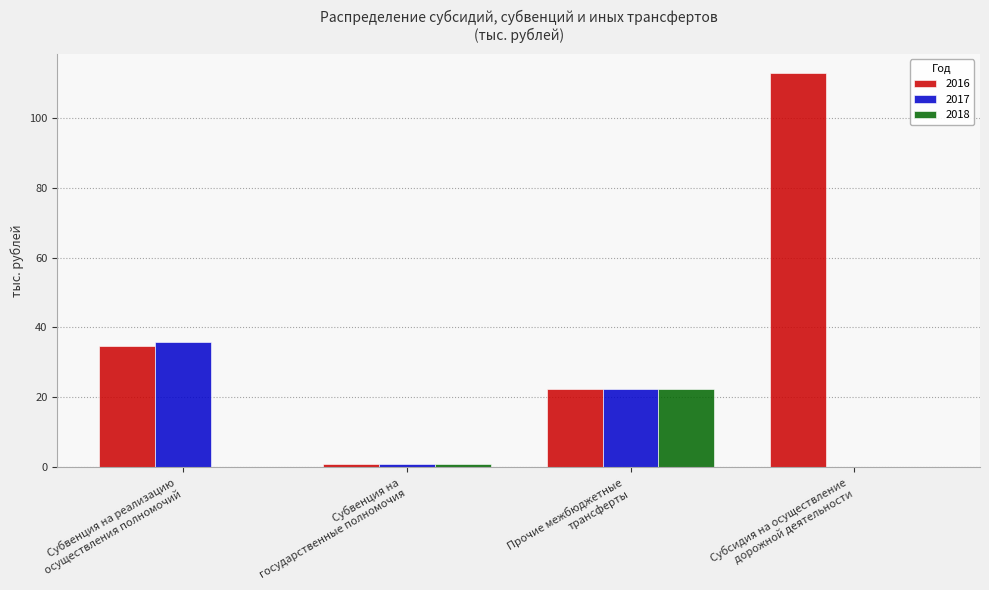

Reading left to right, transcribe all the data shown in this chart.

2016: 34.6	0.9	22.3	112.7
2017: 35.8	0.9	22.3	0.0
2018: 0.0	0.9	22.3	0.0